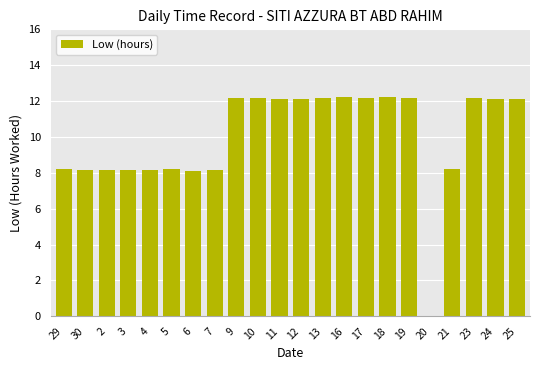

Is it true that the value at 17 is 4.7?

False